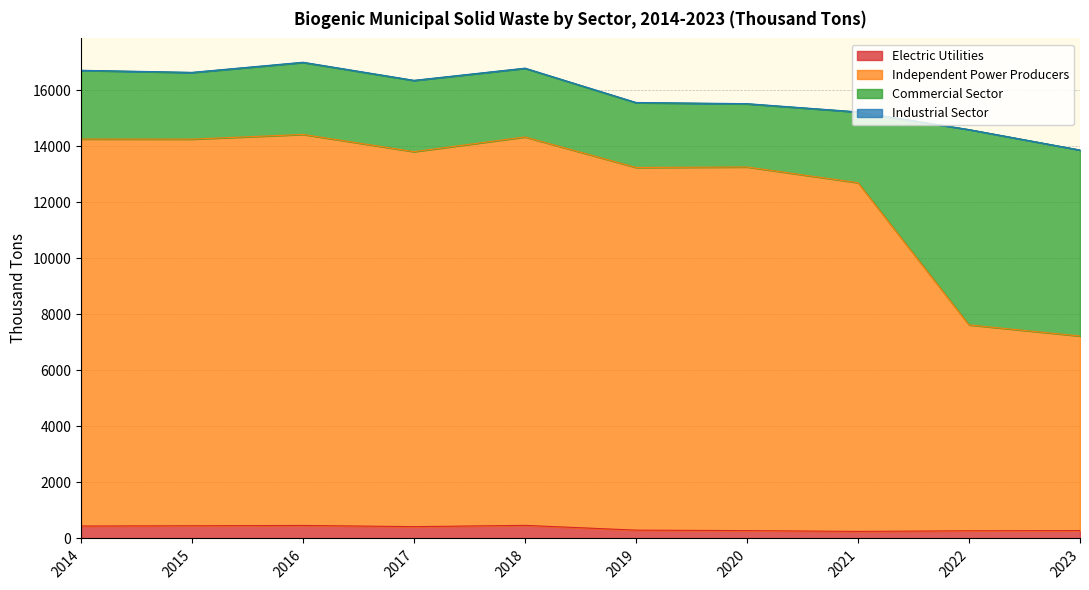

What is the difference between the Independent Power Producers values at 2016 and 2015?

168